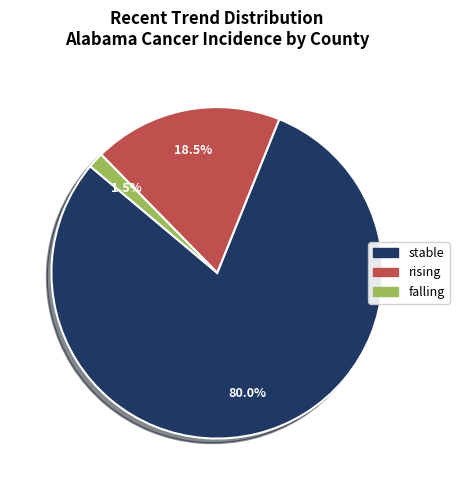

To the nearest percent, what is the average slice percentage?

33%